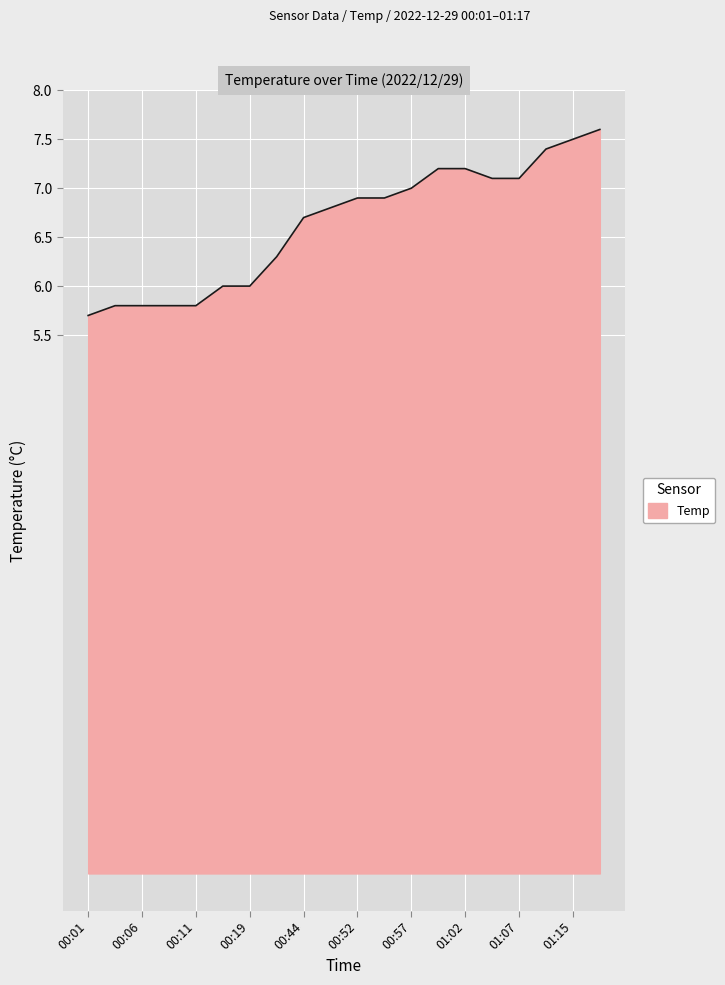

What is the difference between the maximum and minimum values?

1.9